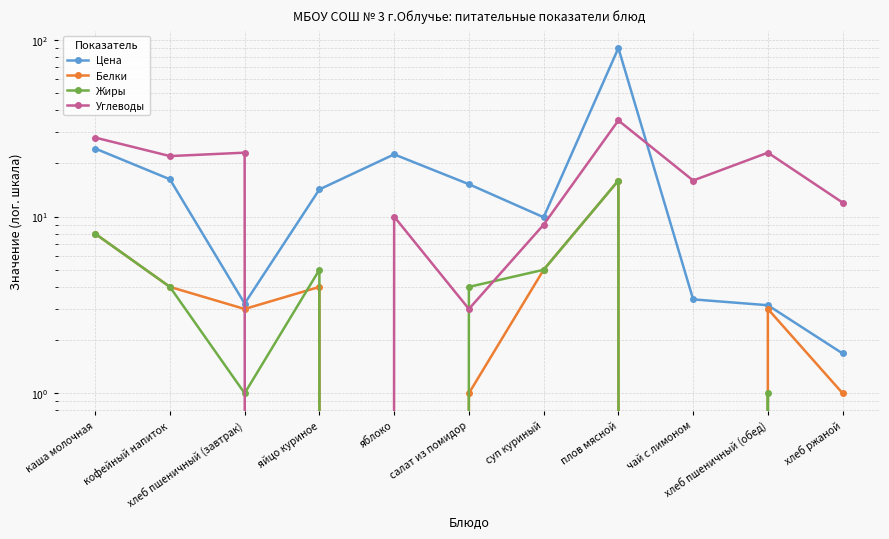

Reading left to right, what are all the values shown in this chart?

Цена: 24.3	16.3	3.2	14.2	22.5	15.2	9.9	89.9	3.4	3.1	1.7
Белки: 8.0	4.0	3.0	4.0	0.0	1.0	5.0	16.0	0.0	3.0	1.0
Жиры: 8.0	4.0	1.0	5.0	0.0	4.0	5.0	16.0	0.0	1.0	0.0
Углеводы: 28.0	22.0	23.0	0.0	10.0	3.0	9.0	35.0	16.0	23.0	12.0